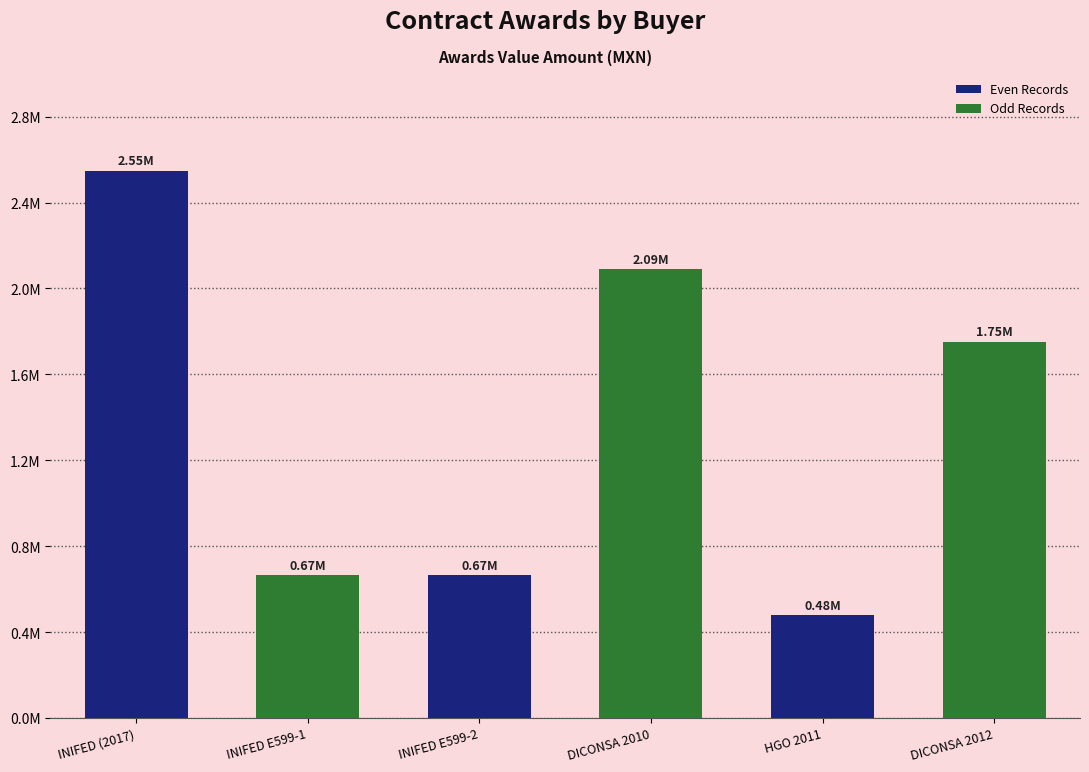

What position from the right is DICONSA 2012?

1